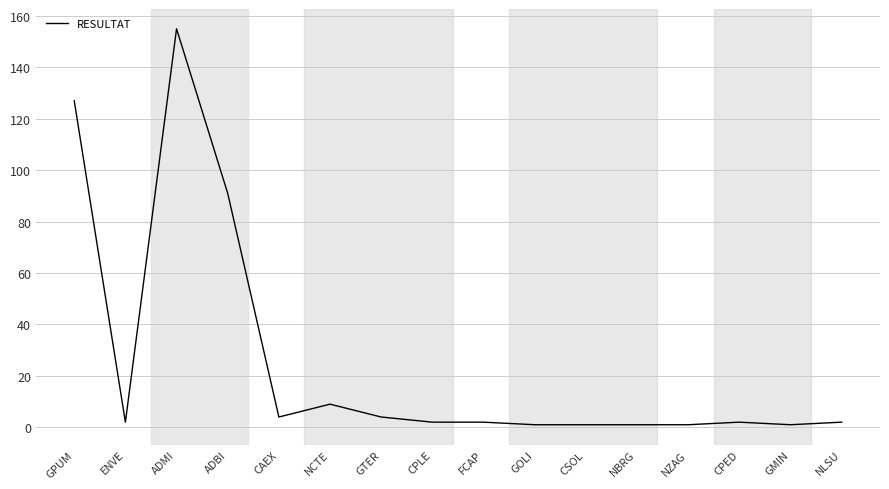

How many lines are shown in the chart?

1